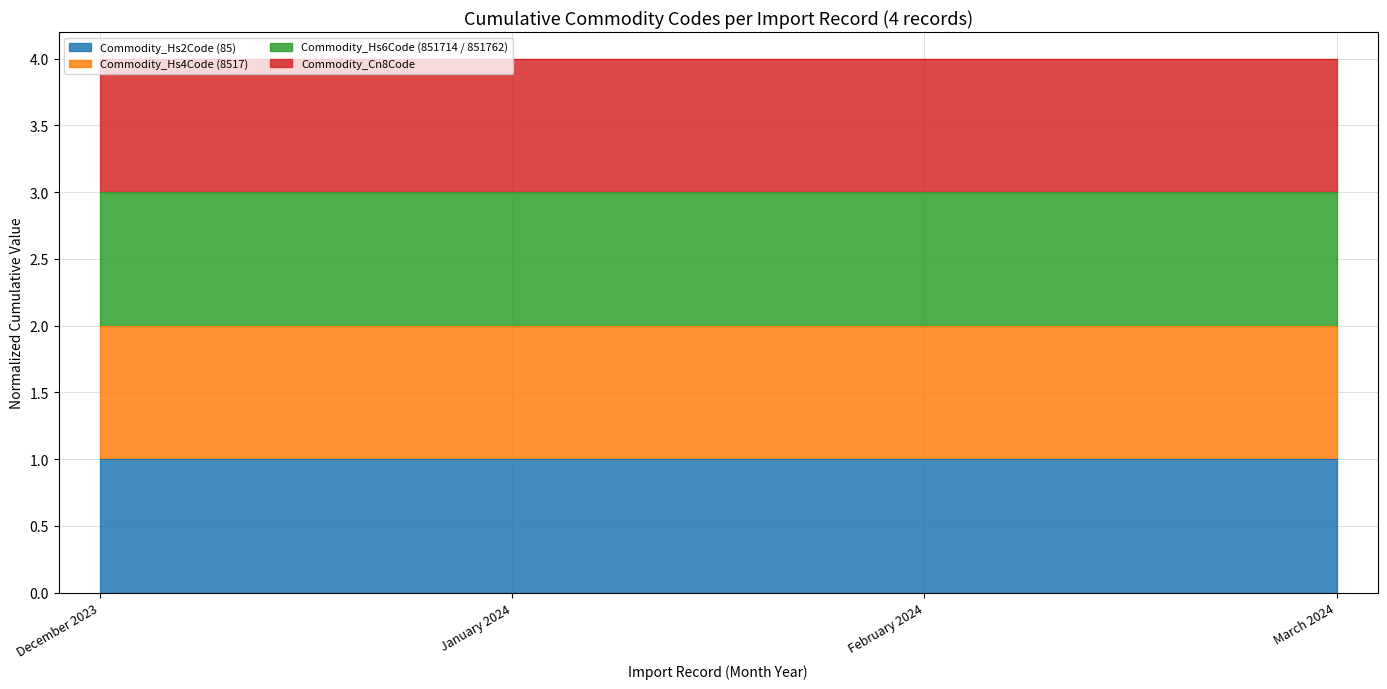

How many data points does each series have?

4